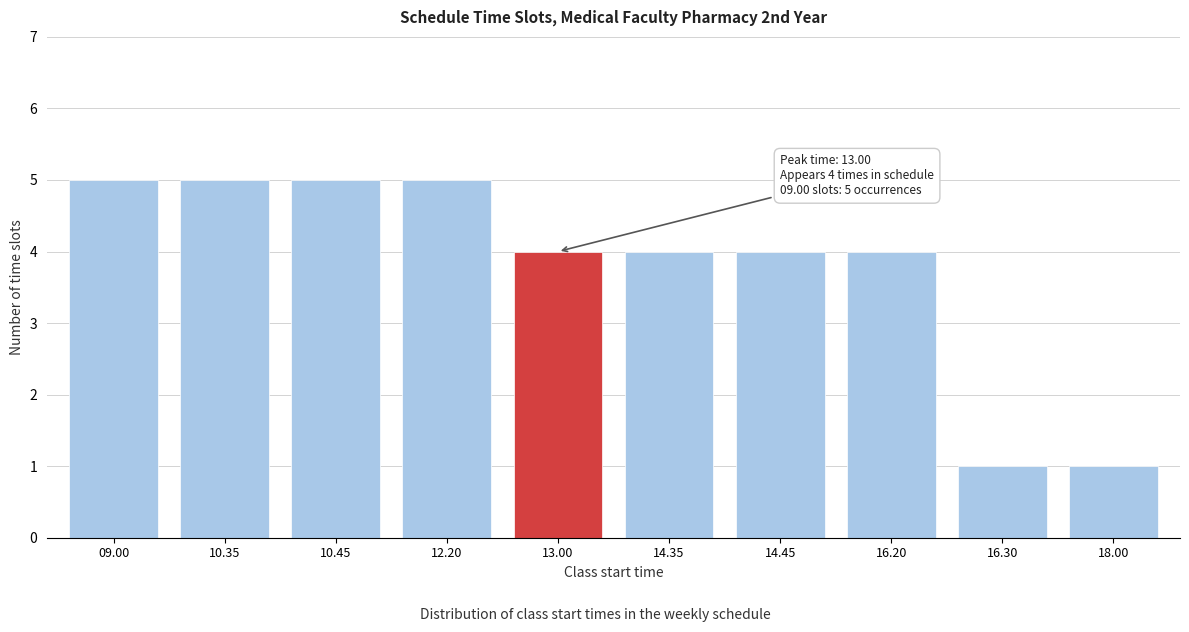

Reading left to right, transcribe all the data shown in this chart.

5	5	5	5	4	4	4	4	1	1